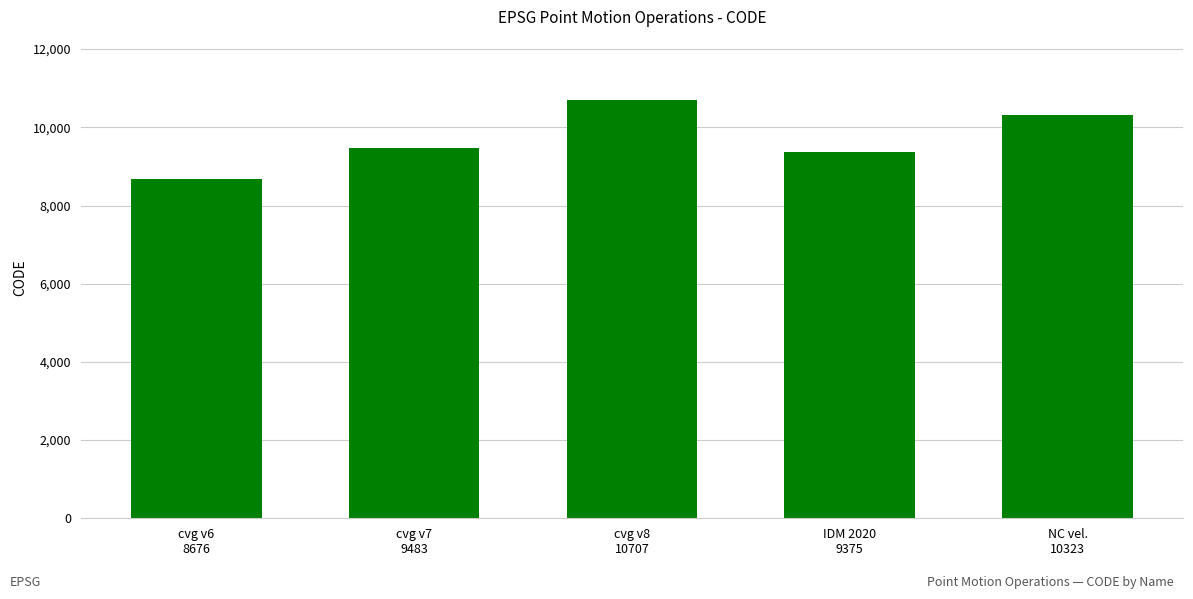

How many values are below 9483?

2